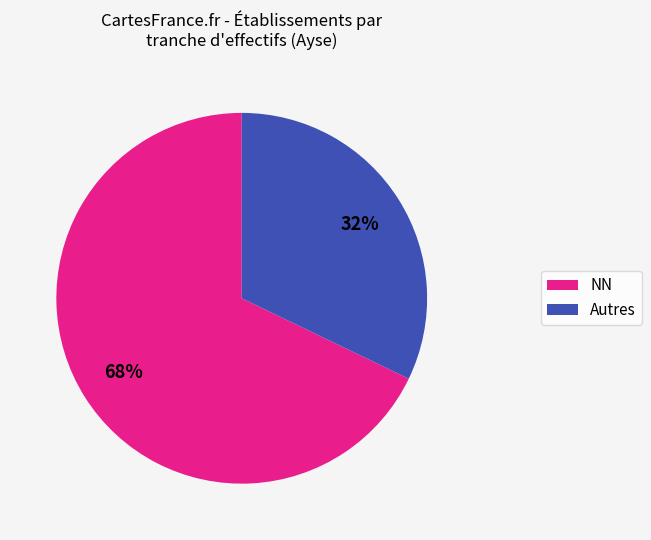

Does any single category account for the majority?

Yes